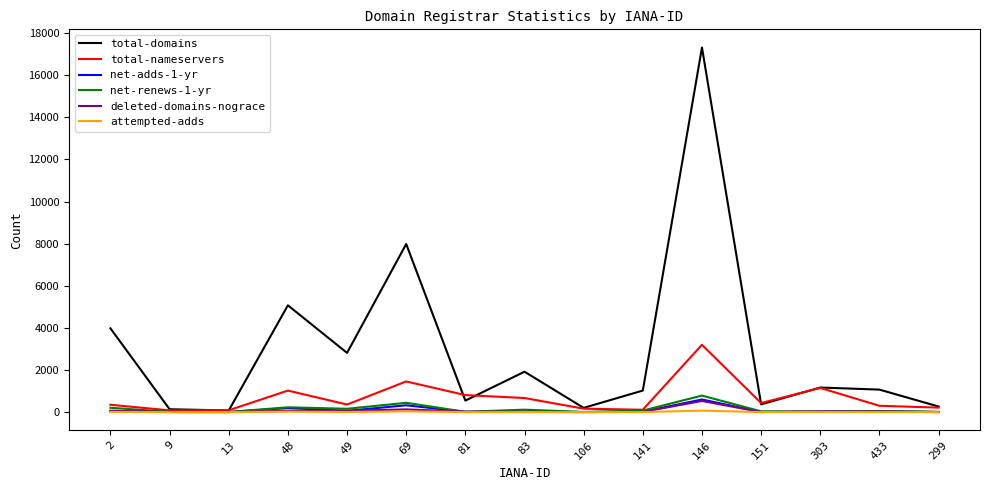

At which category is the sum across all series the highest?

146